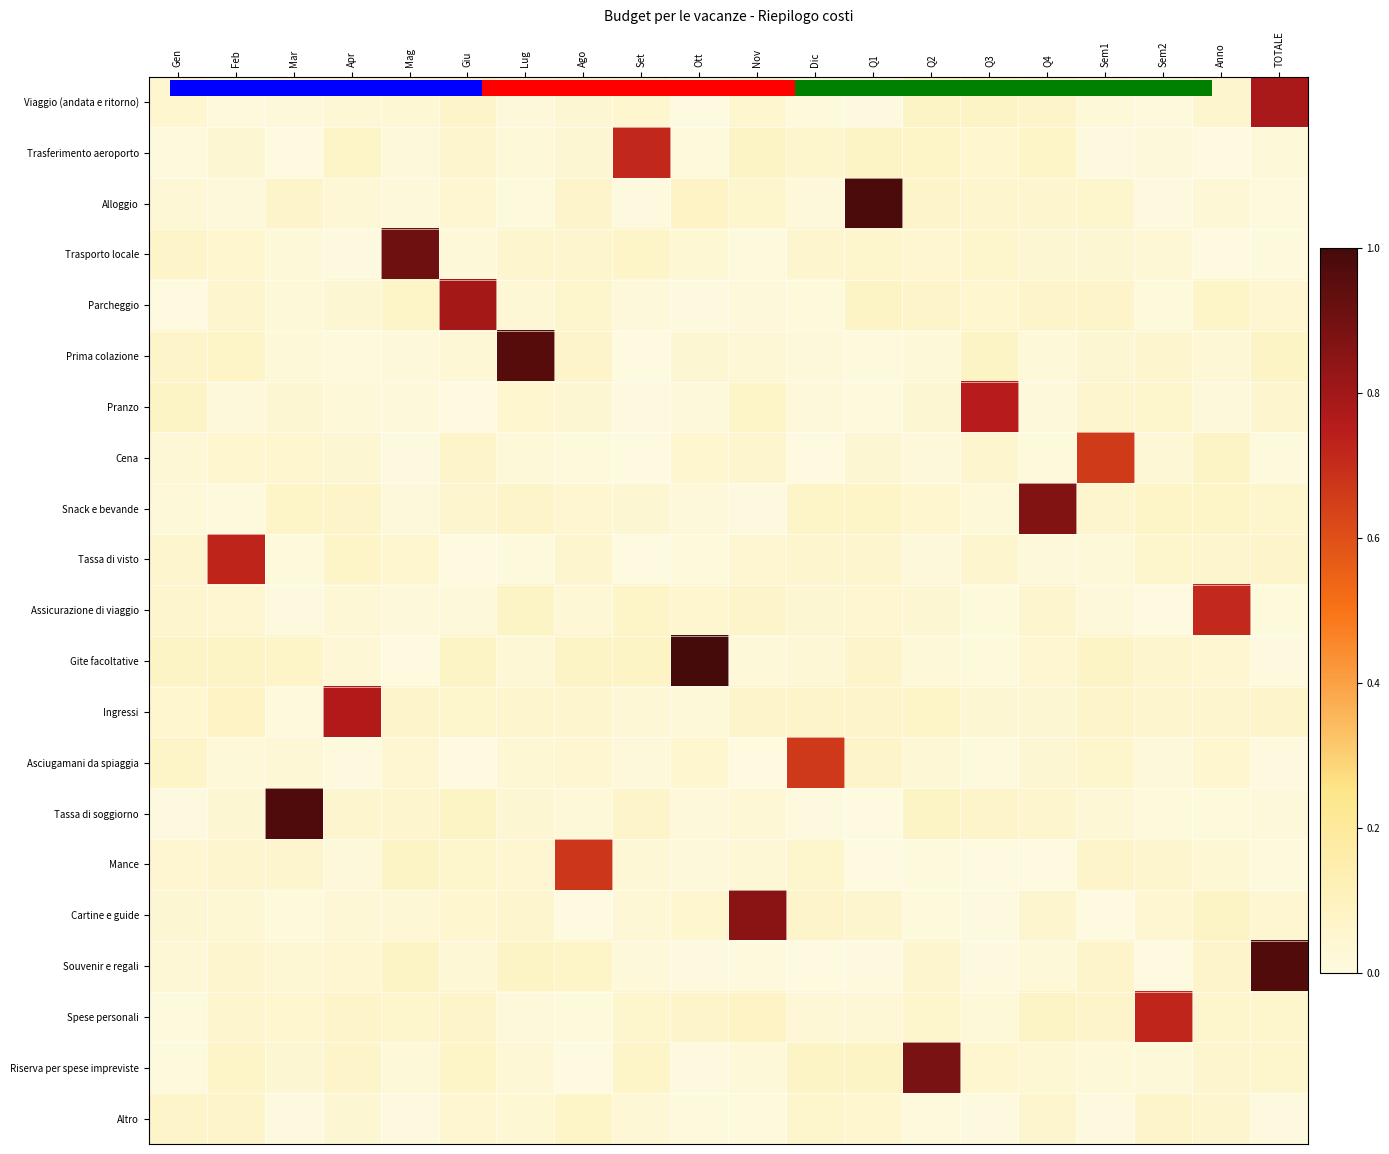

Rank the series at Mag from lowest to highest value.

Gite facoltative, Altro, Cena, Prima colazione, Snack e bevande, Trasferimento aeroporto, Assicurazione di viaggio, Alloggio, Pranzo, Riserva per spese impreviste, Cartine e guide, Viaggio (andata e ritorno), Asciugamani da spiaggia, Tassa di visto, Tassa di soggiorno, Spese personali, Ingressi, Parcheggio, Souvenir e regali, Mance, Trasporto locale